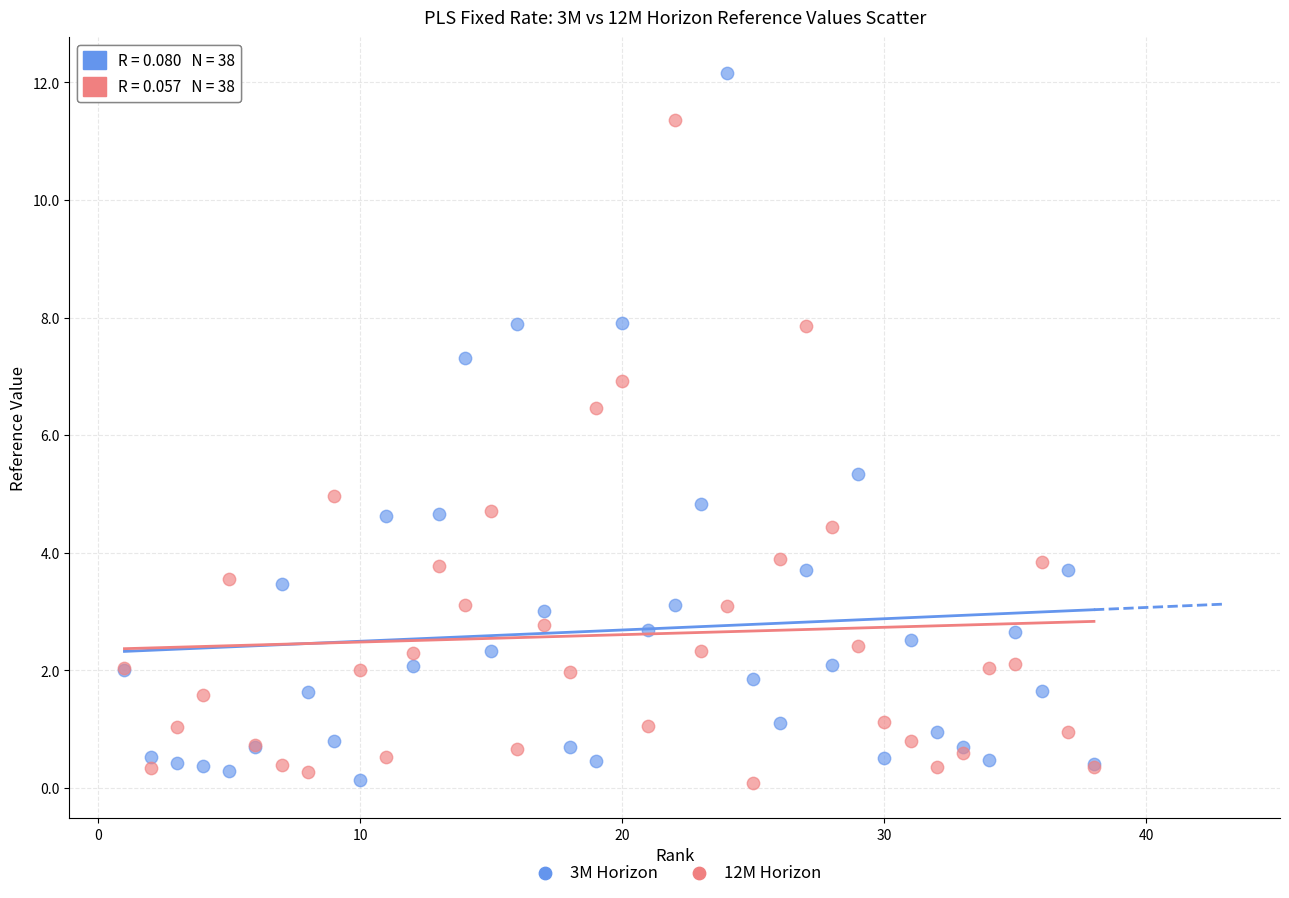

What is the X range (max minus min) for the scatter plot?

37.0